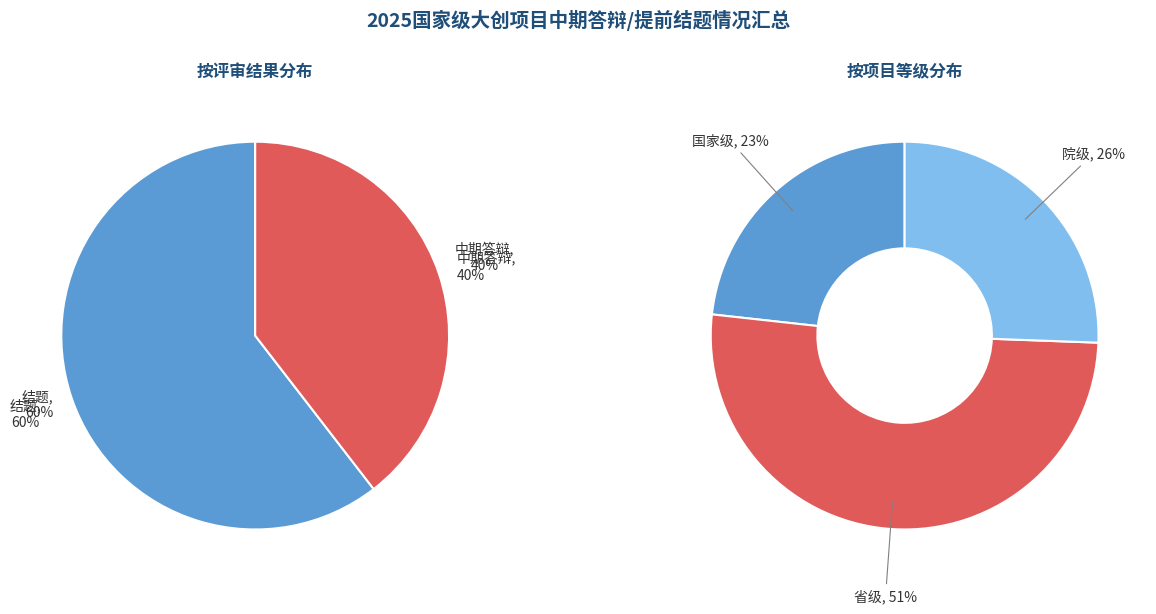

Which series changed the most between 0 and 1?

院级